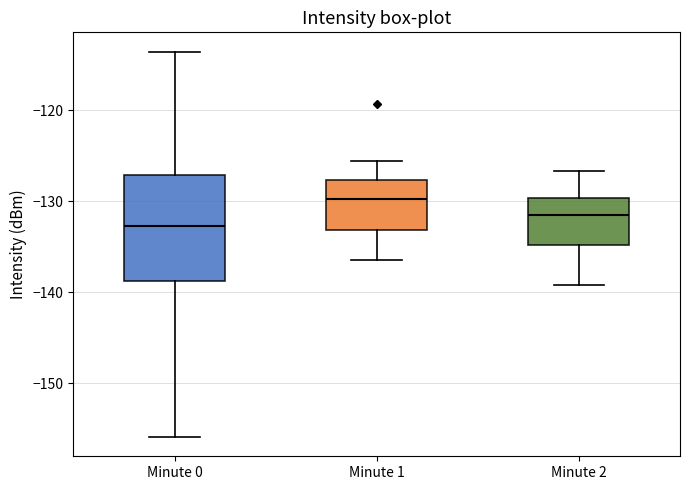

Reading left to right, transcribe this box plot: for each box, give where its median line is, the range the box spans, and where its two whiskers end, as read against the y-axis. The values are not printed on the chart, so give them approximately, as read against the axis.

Minute 0: median -133, box -139 to -127, whiskers -156 to -114
Minute 1: median -130, box -133 to -128, whiskers -136 to -126
Minute 2: median -132, box -135 to -130, whiskers -139 to -127